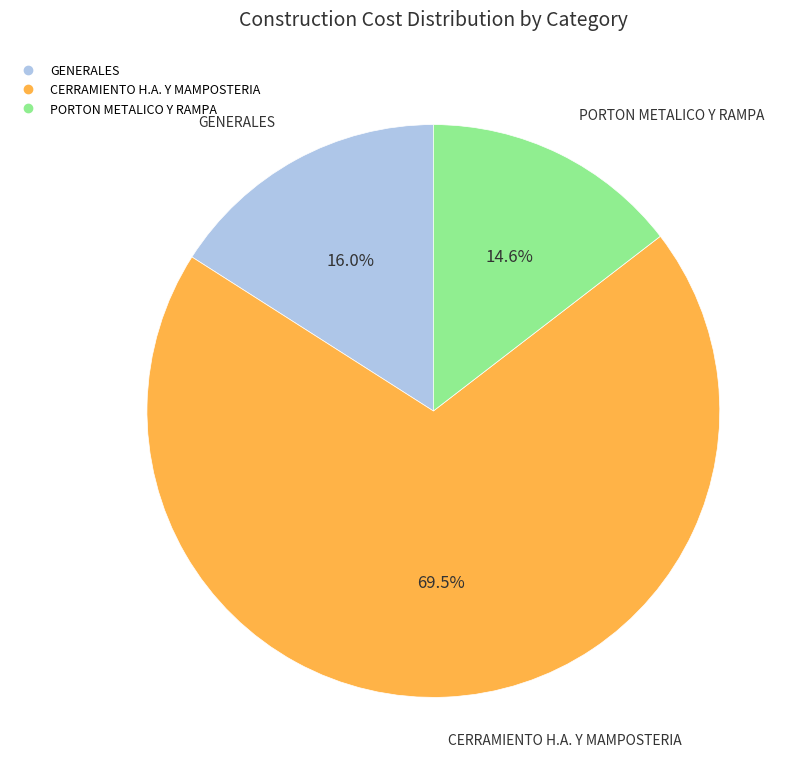

Is the sum of CERRAMIENTO H.A. Y MAMPOSTERIA and GENERALES greater than half?

Yes